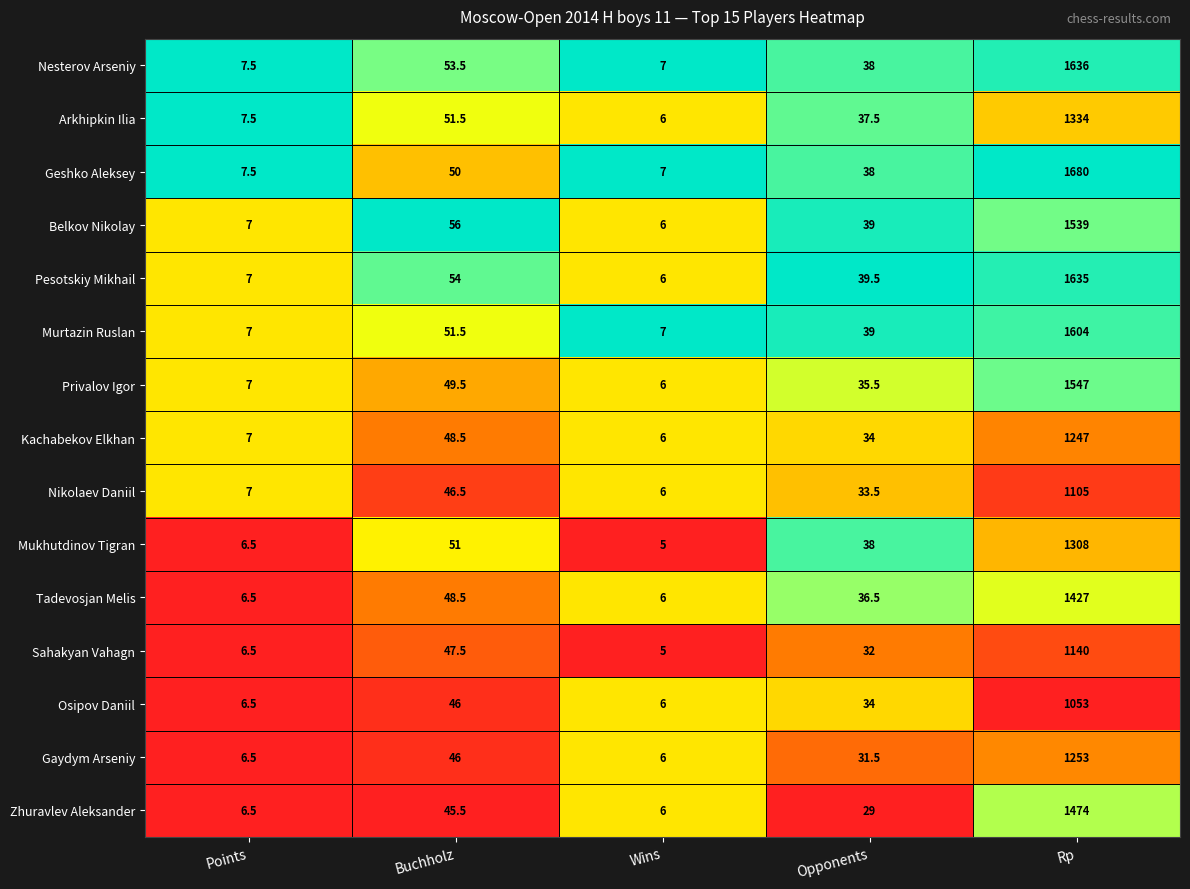

What is the difference between the maximum and minimum values in the Osipov Daniil series?

1047.0